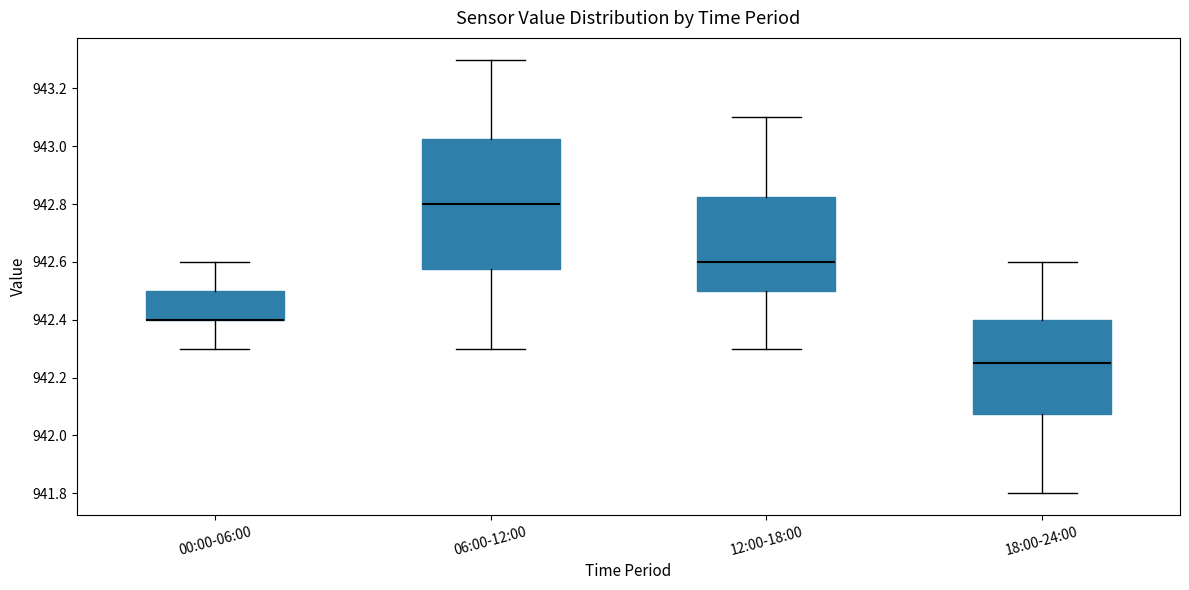

Which box is the tallest, from its lower edge to its upper edge?

06:00-12:00